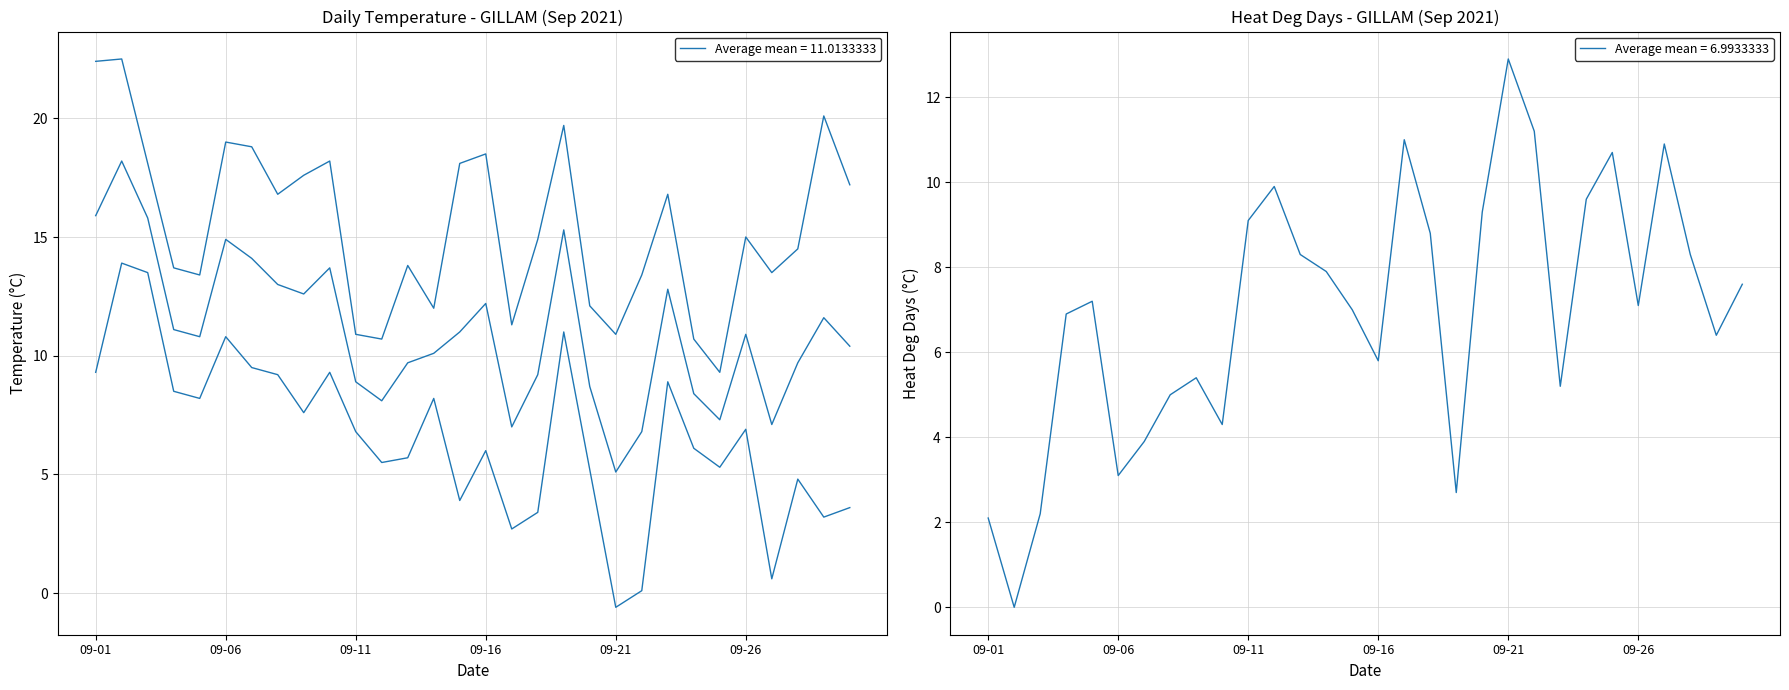

True or false: Max Temp (C) and Mean Temp (C) intersect in this chart.

False